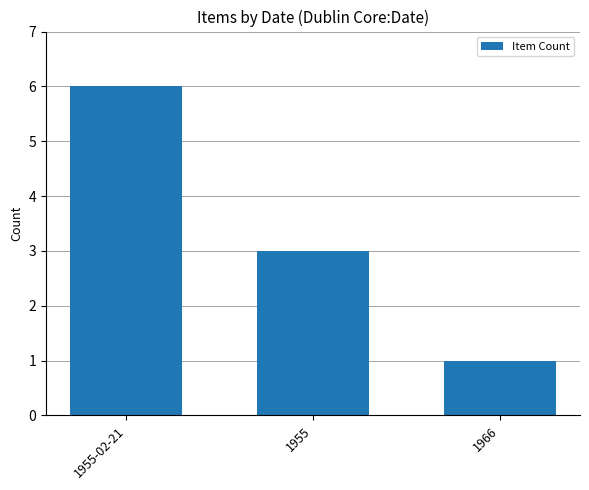

What is the maximum value shown in the chart?

6